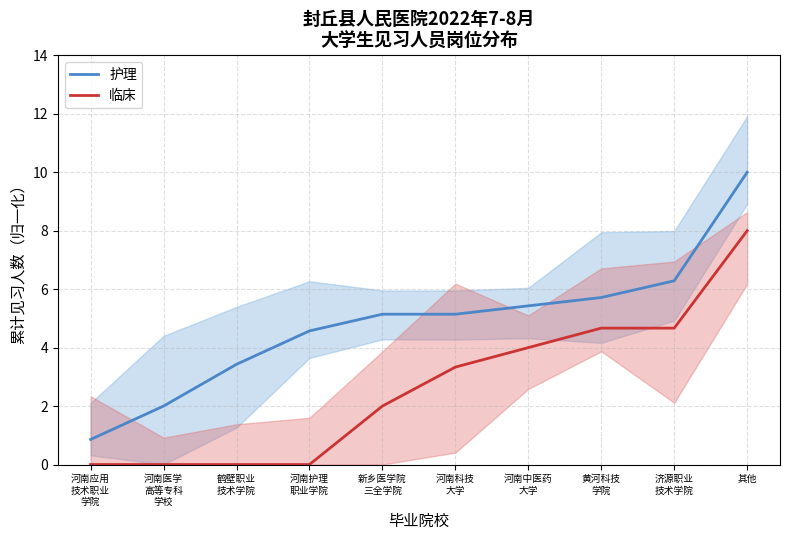

Rank the series by their maximum value, from highest to lowest.

护理, 临床